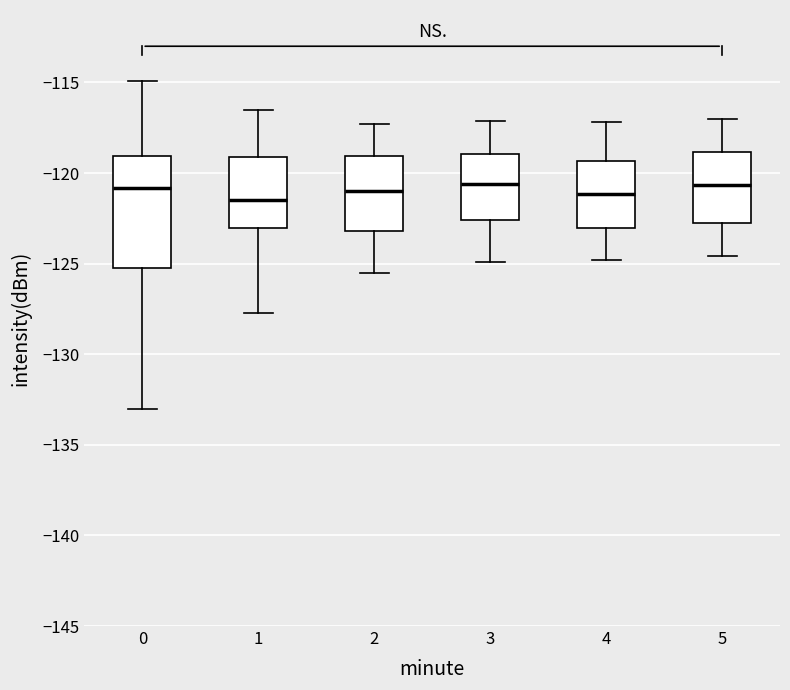

Reading left to right, transcribe this box plot: for each box, give where its median line is, the range the box spans, and where its two whiskers end, as read against the y-axis. The values are not printed on the chart, so give them approximately, as read against the axis.

0: median -121.0, box -125.0 to -119.0, whiskers -133.0 to -115.0
1: median -121.5, box -123.0 to -119.0, whiskers -127.5 to -116.5
2: median -121.0, box -123.0 to -119.0, whiskers -125.5 to -117.5
3: median -120.5, box -122.5 to -119.0, whiskers -125.0 to -117.0
4: median -121.0, box -123.0 to -119.5, whiskers -125.0 to -117.0
5: median -120.5, box -123.0 to -119.0, whiskers -124.5 to -117.0